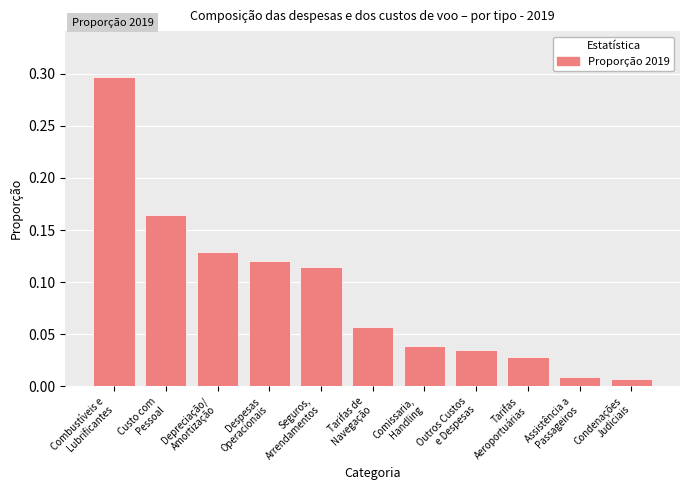

Which category has the highest value across all series?

Combustíveis e
Lubrificantes